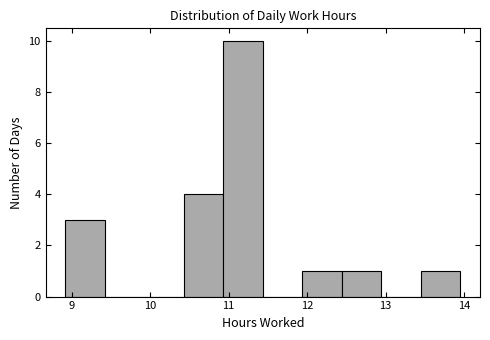

How tall is the bar that spans 10.4 to 10.9 on the x-axis? Neither the bar edges nor the heights are printed on the chart, so give them approximately, as read against the axes.

4